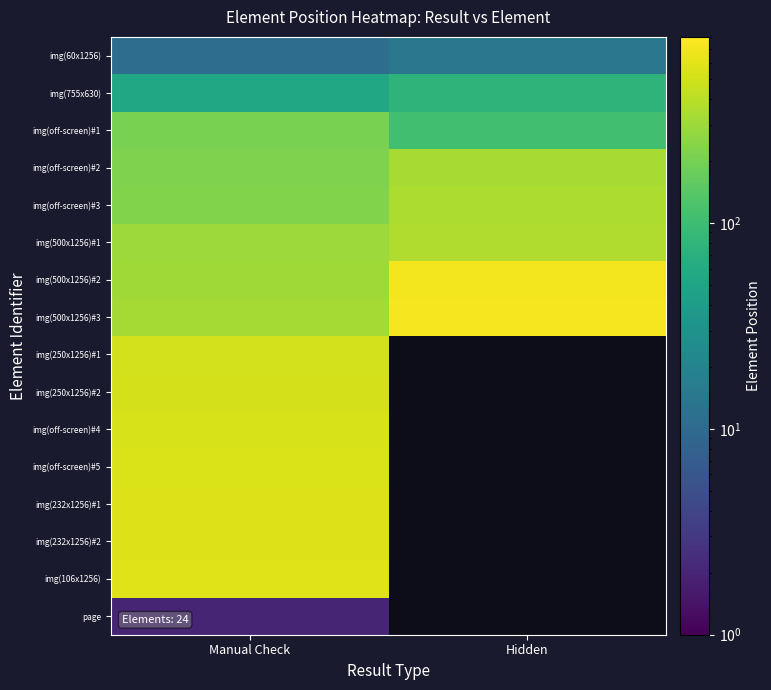

Is the value of img(off-screen)#4 at Hidden greater than the value of img(60x1256) at Manual Check?

No